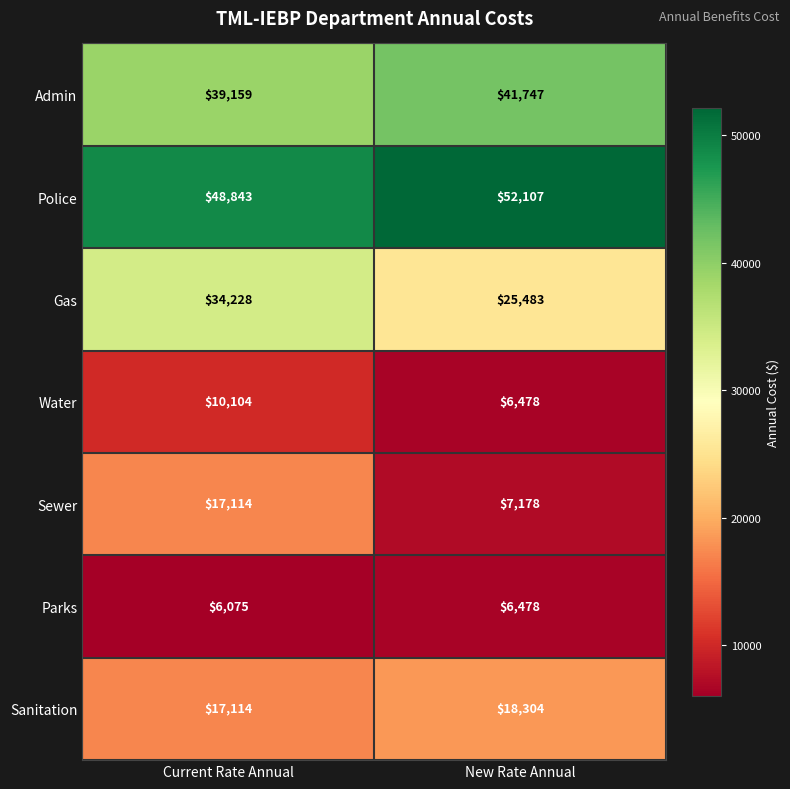

Which category has the highest value in the Parks series?

New Rate Annual